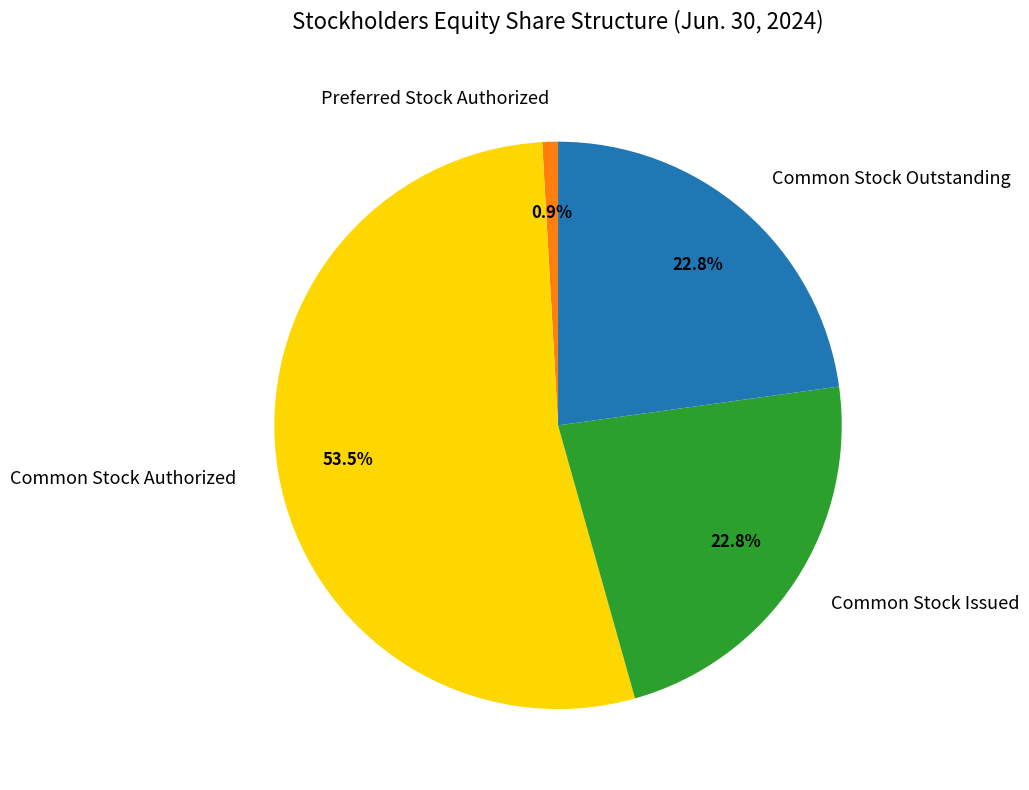

Approximately how many times larger is the value at Common Stock Issued compared to Common Stock Authorized?

0.4